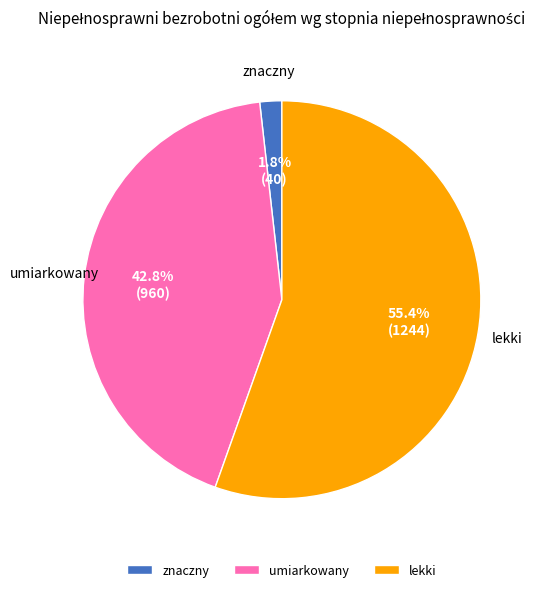

Count the number of slices in the pie.

3